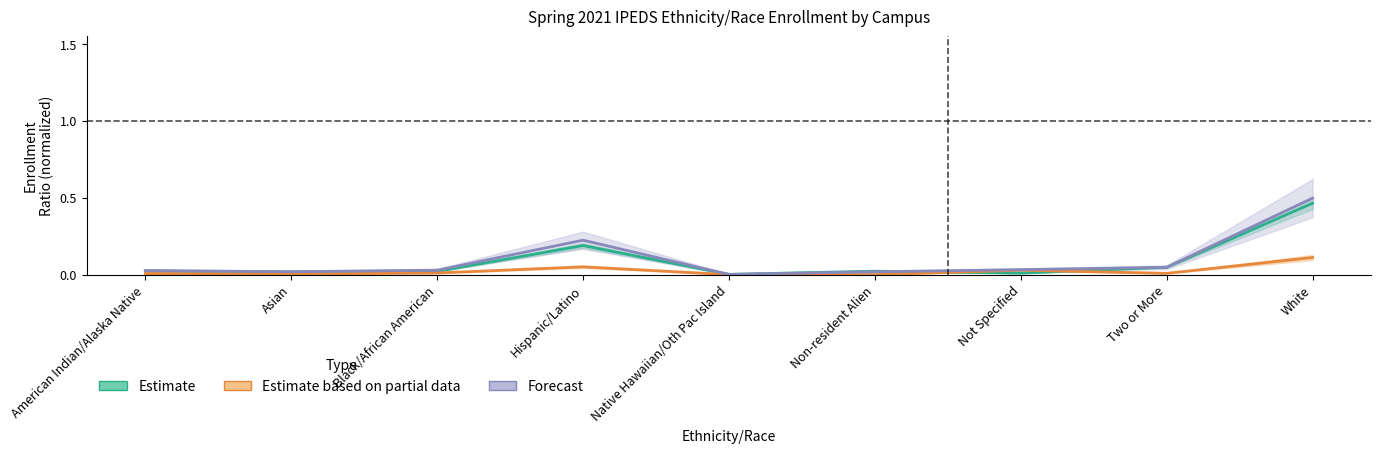

Between which two adjacent categories do Estimate and Estimate based on partial data first intersect?

Non-resident Alien and Not Specified